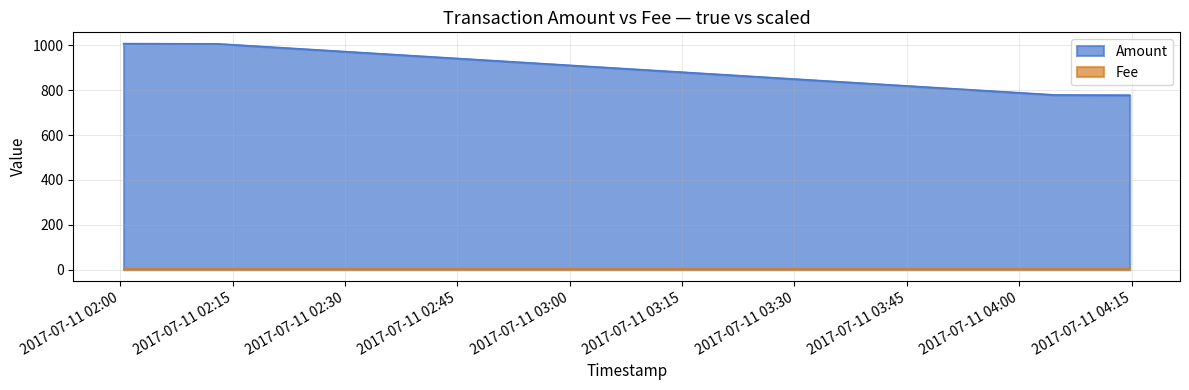

What is the smallest value displayed?

1.0